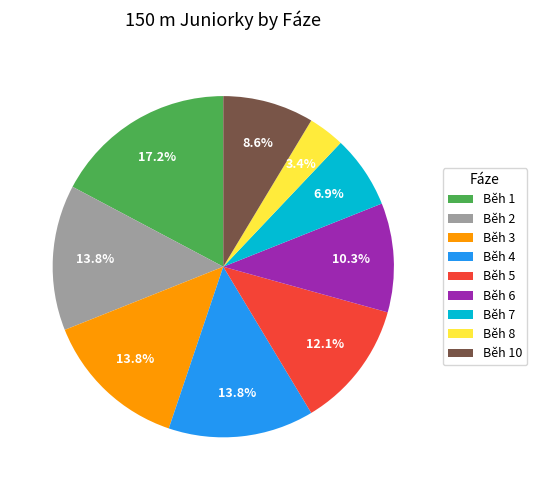

Which category has the biggest portion of the pie?

Běh 1